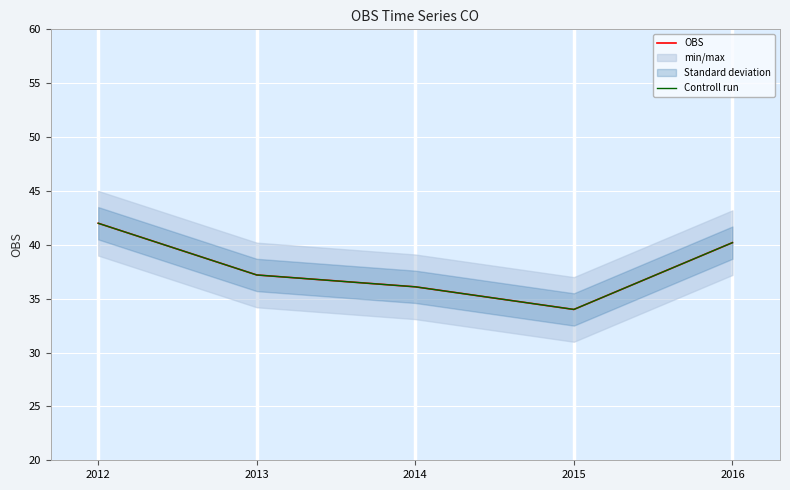

At which category does the chart reach its peak across all series?

2012